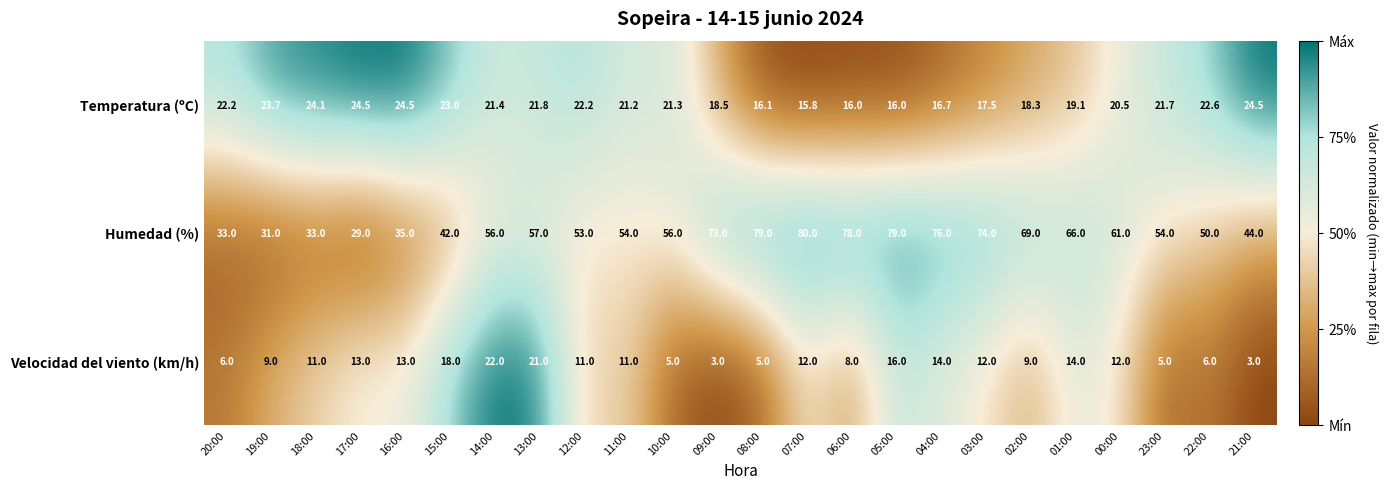

What is the total value across all series at 00:00?

93.5